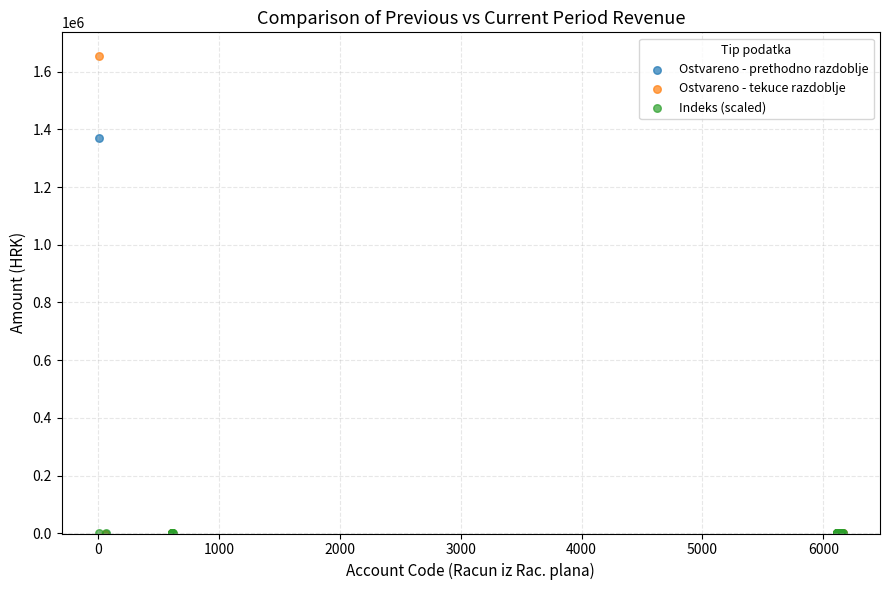

Which series reaches the maximum Y coordinate?

Ostvareno - tekuce razdoblje